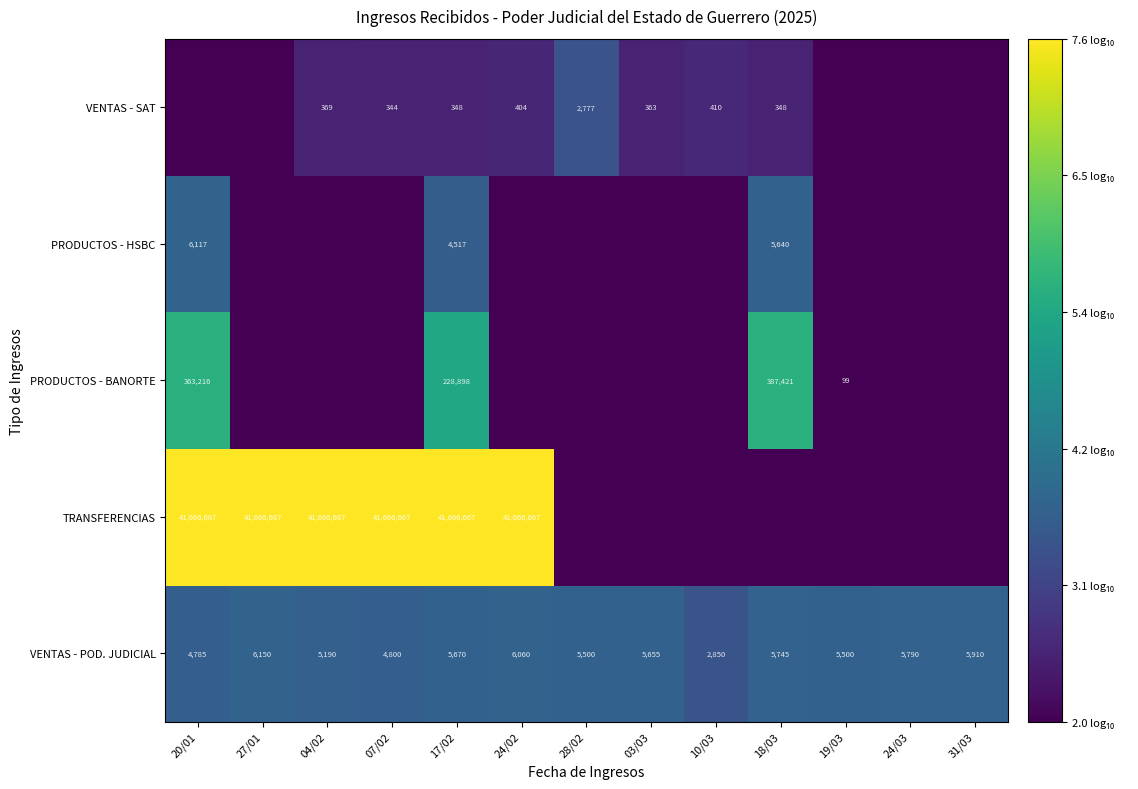

What is the spread (max minus min) of values at 10/03?

1.5